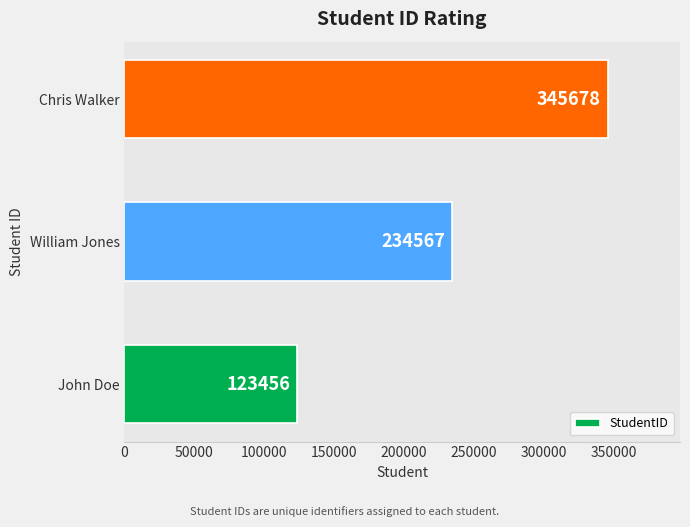

Are the bars horizontal?

Yes